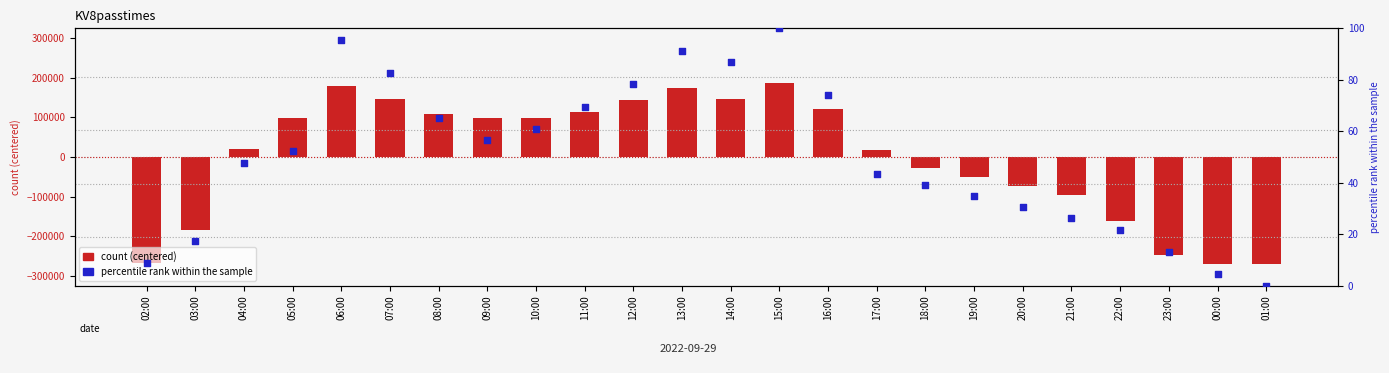

Is the value of col_3 at 18:00 greater than the value of percentile rank at 07:00?

No